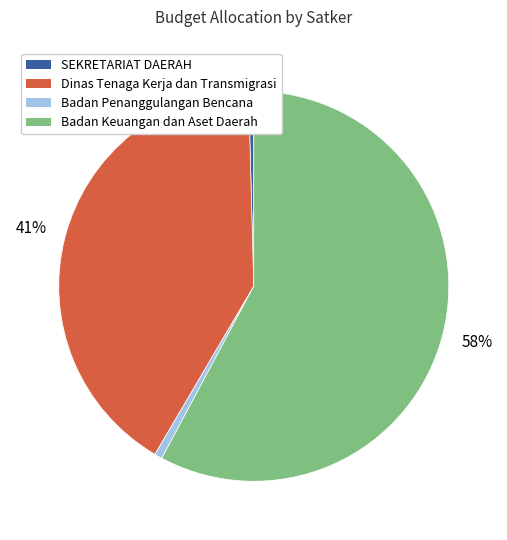

To the nearest percent, what is the average slice percentage?

25%